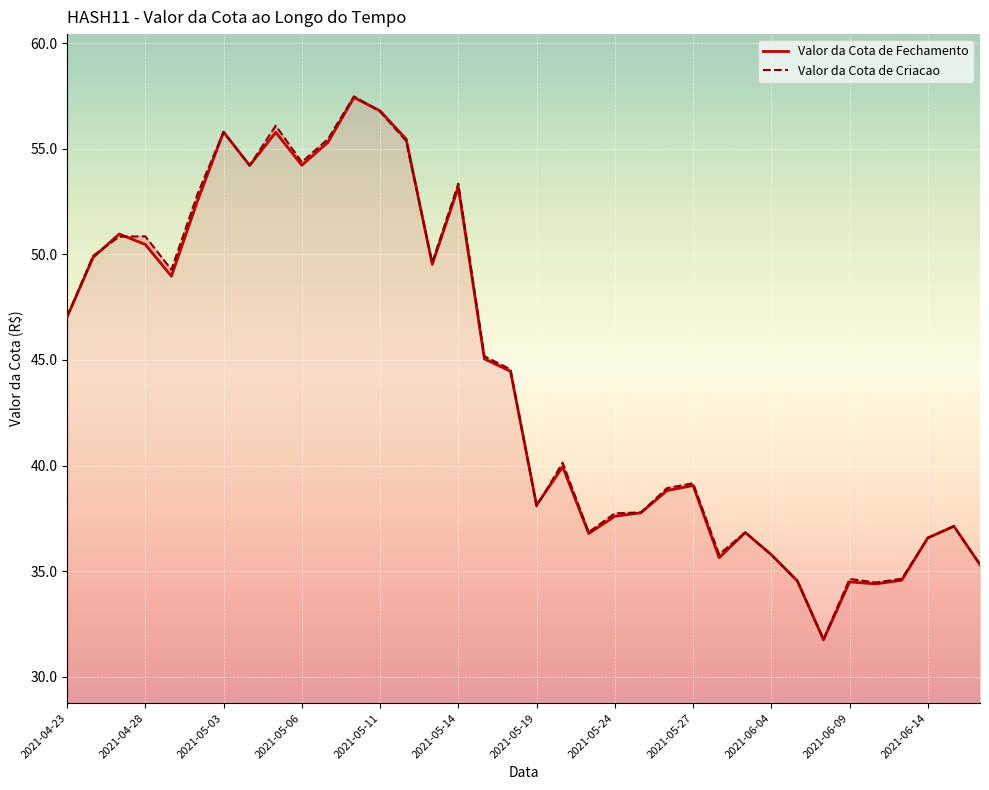

What is the approximate value of Valor da Cota de Criacao at 2021-05-17?

45.2